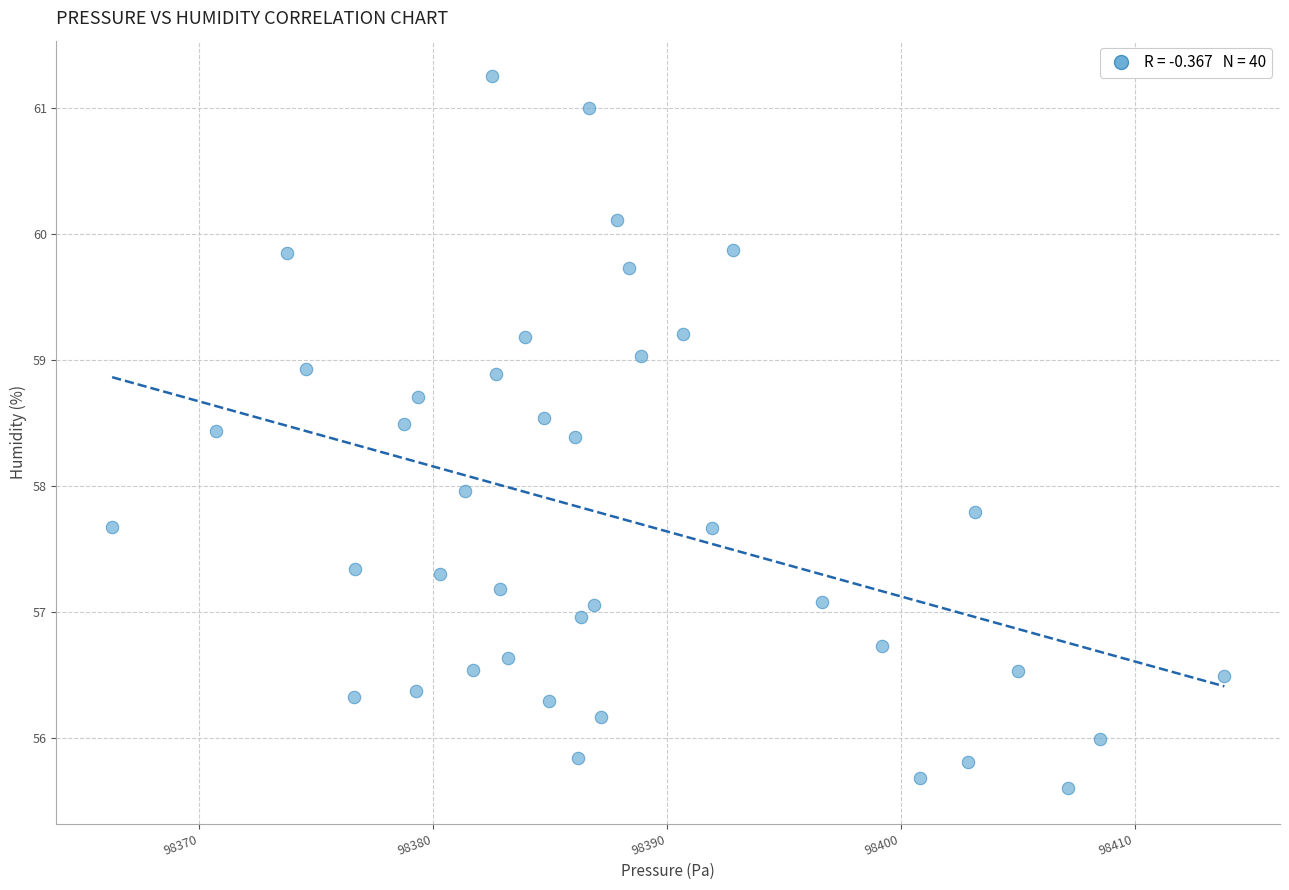

What is the range of X values (max minus min)?

47.6